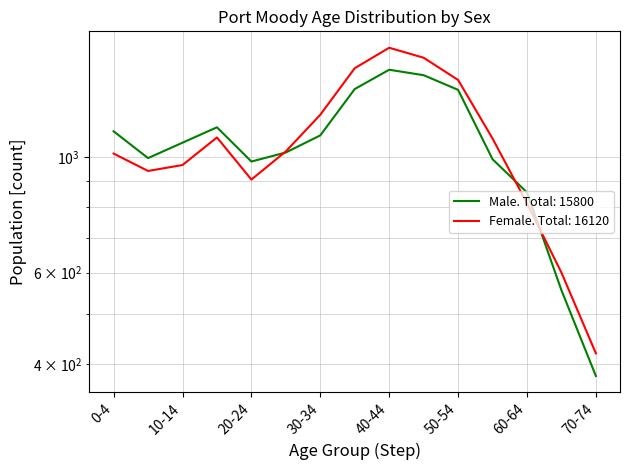

True or false: Female has a value of 347 at 30-34.

False